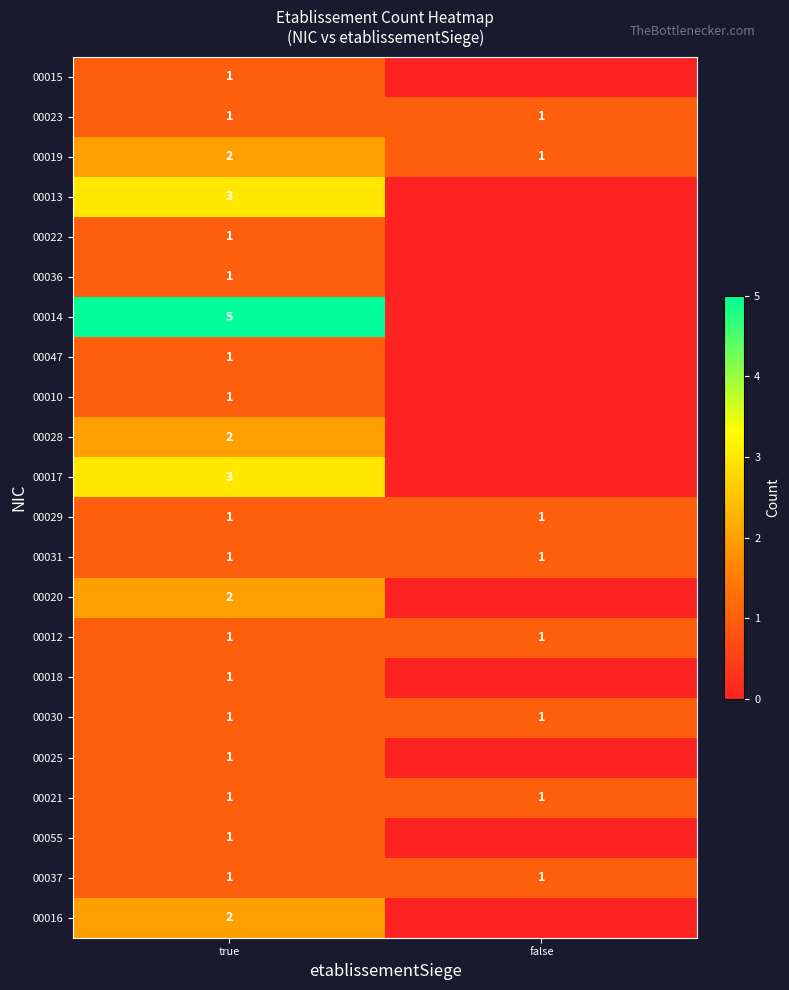

What is the total value across all series at false?

8